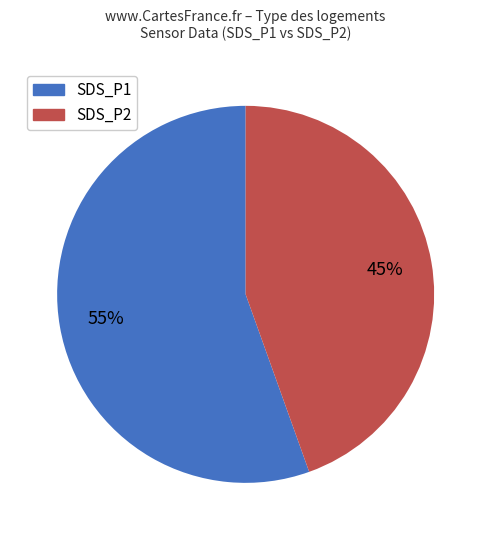

To the nearest percent, what is the average slice percentage?

50%